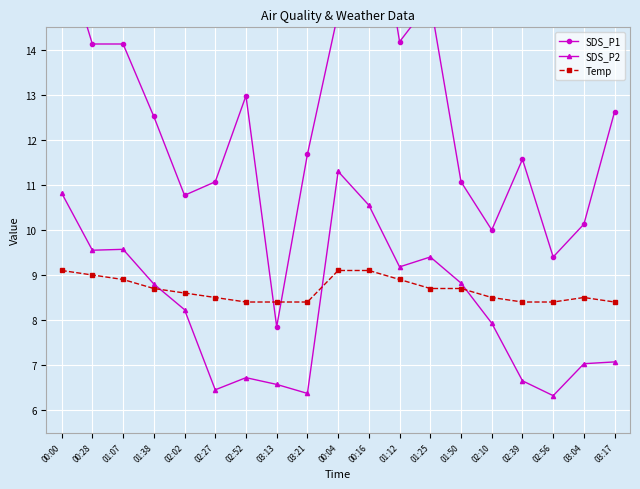

How many categories are shown in the chart?

19